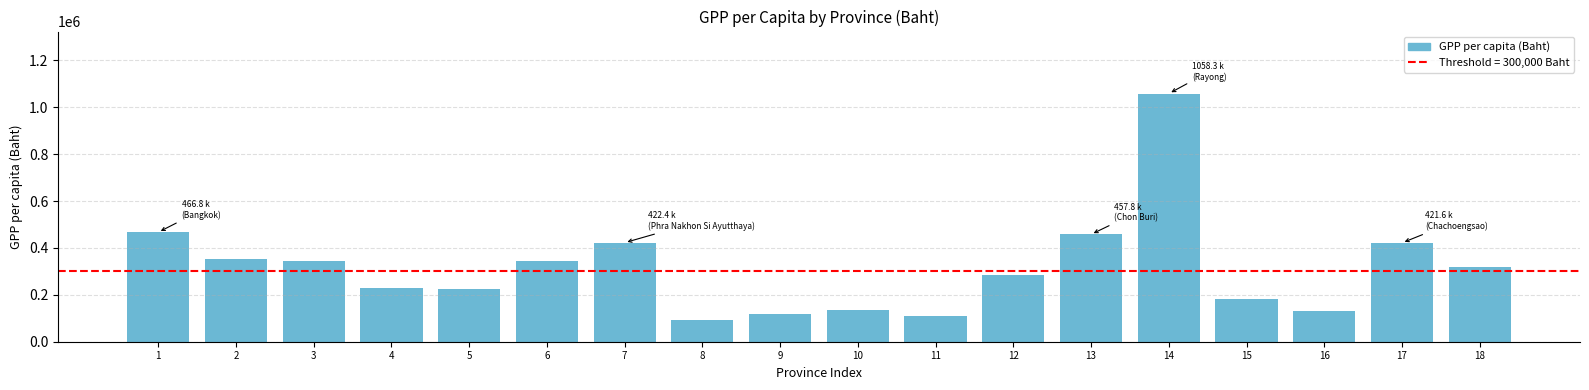

Approximately how many times larger is the value at 17 compared to 18?

1.3